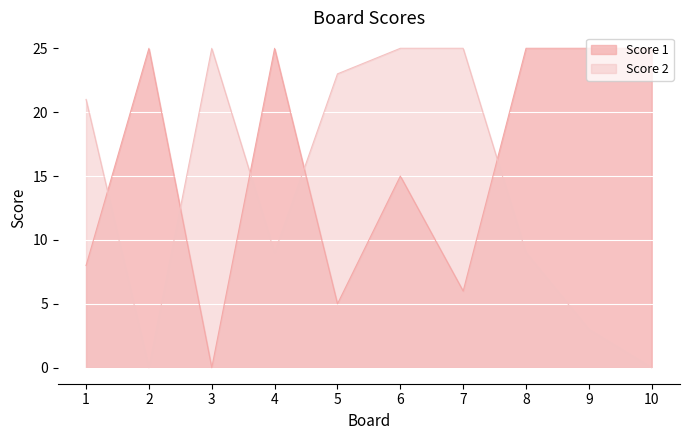

What is the difference between the maximum and minimum values in the Score 2 series?

25